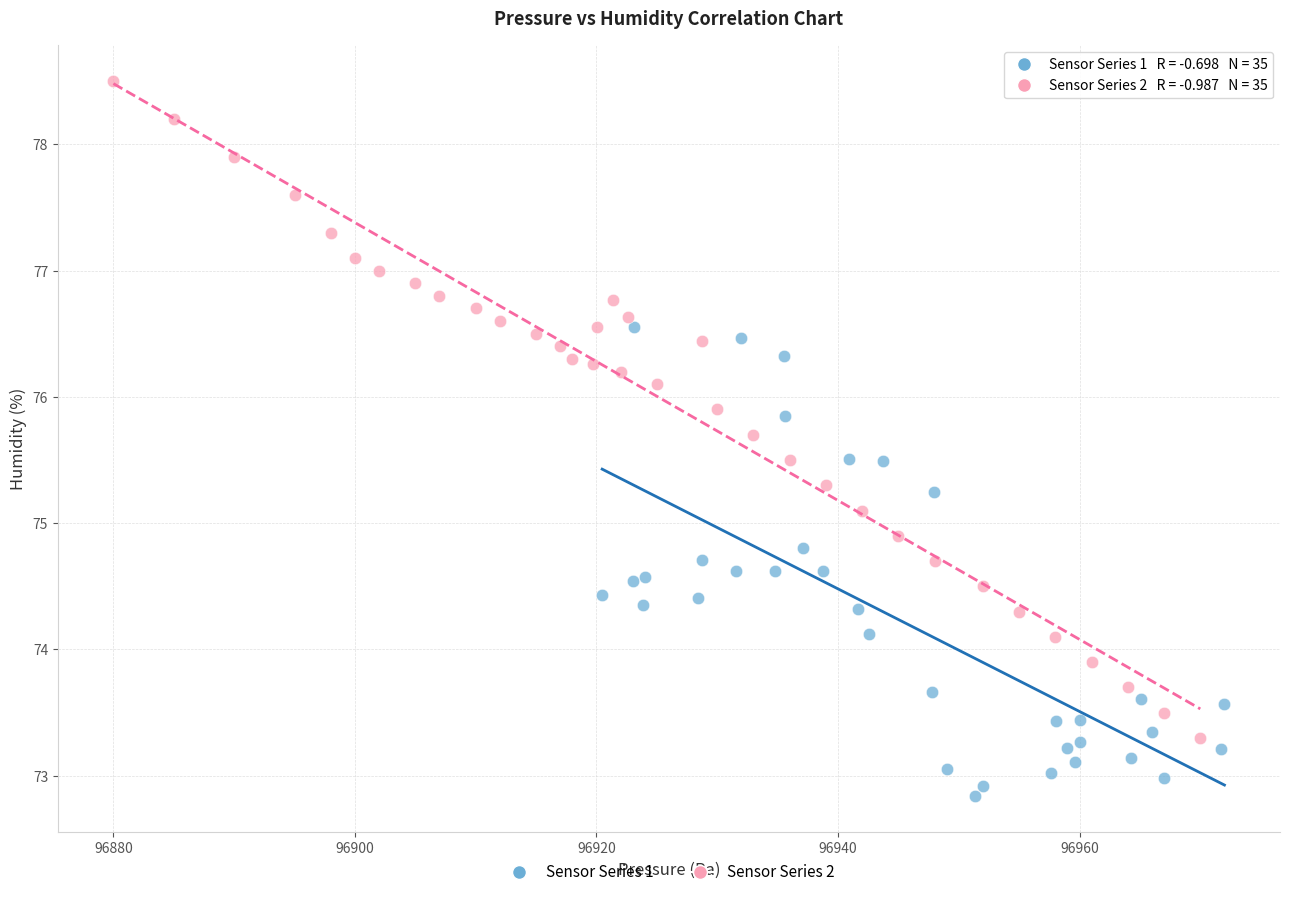

Which series contains the highest Y value?

Sensor Series 2